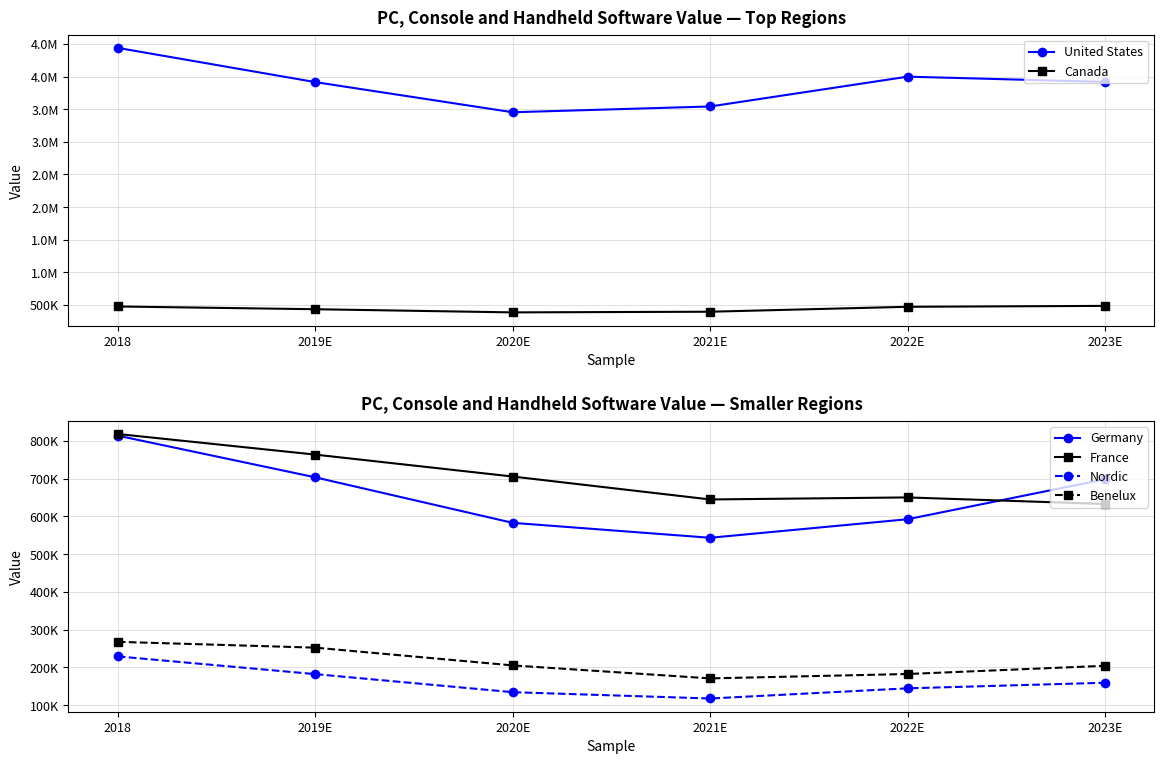

True or false: United States has more than 0 interior local peaks.

True